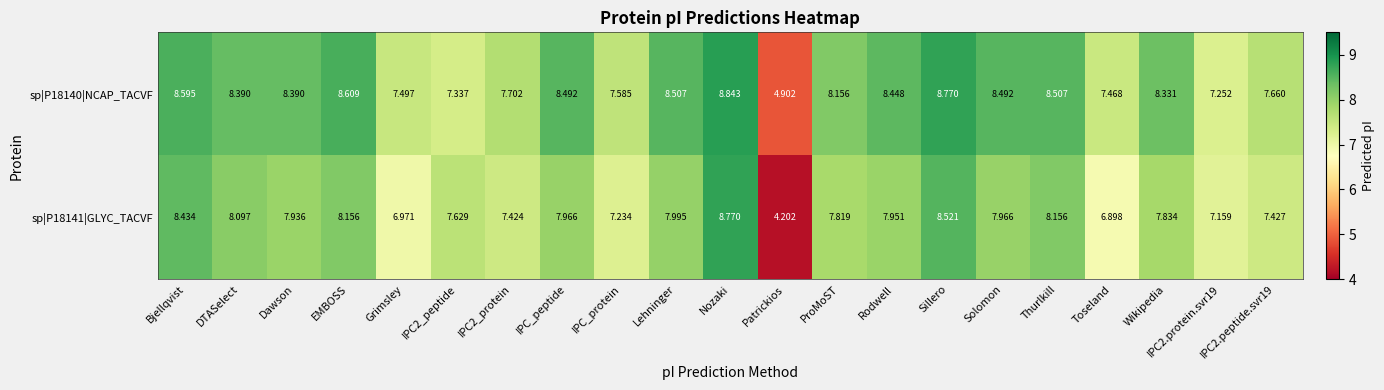

Rank the series by their average value, from highest to lowest.

sp|P18140|NCAP_TACVF, sp|P18141|GLYC_TACVF